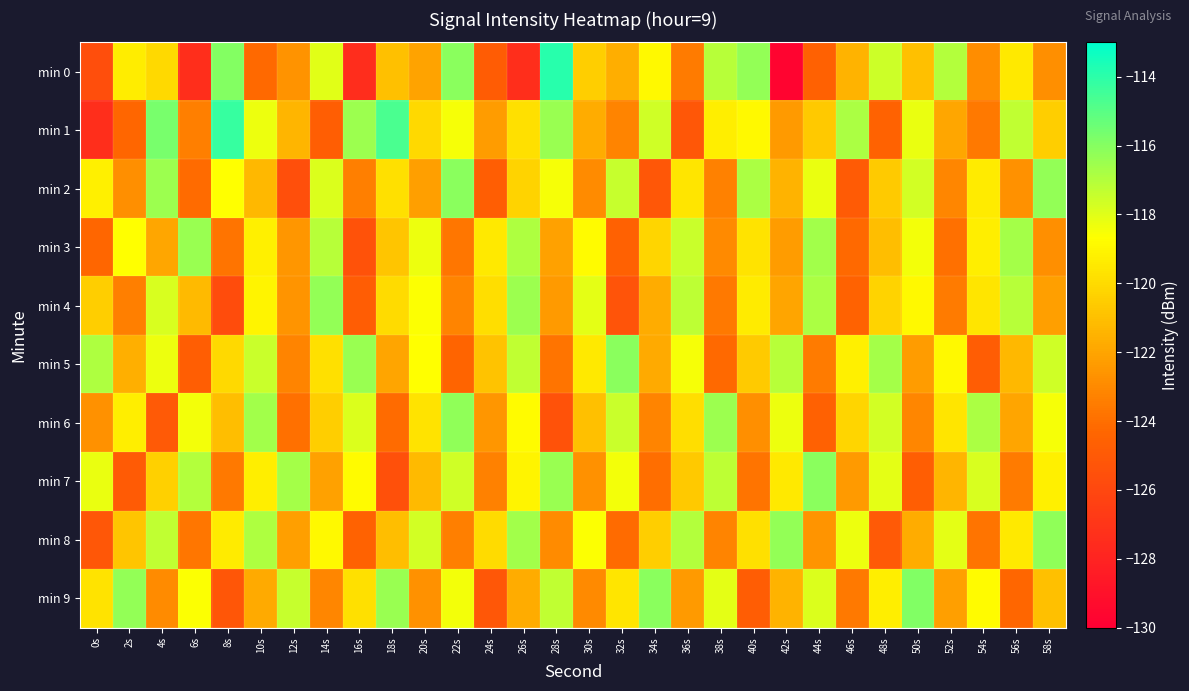

Which series has the widest spread of values?

min 0